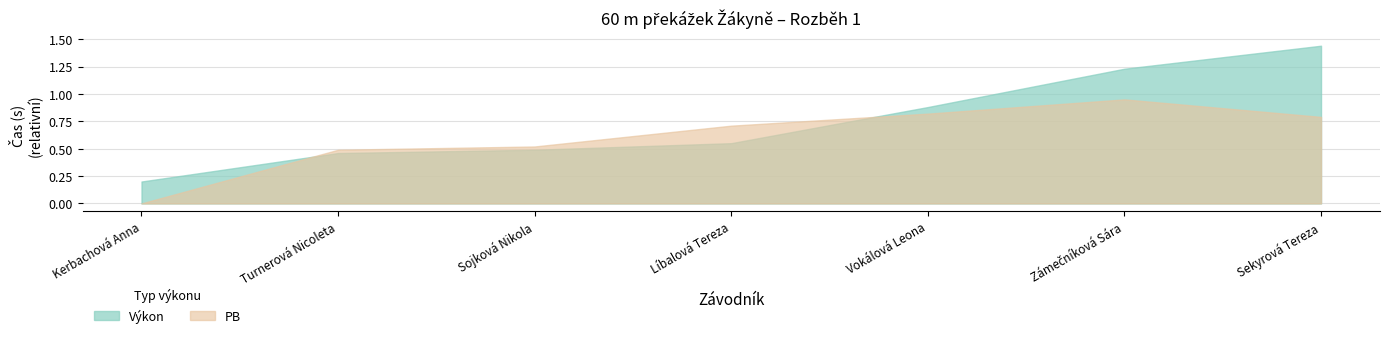

At which category does the chart reach its peak across all series?

Sekyrová Tereza